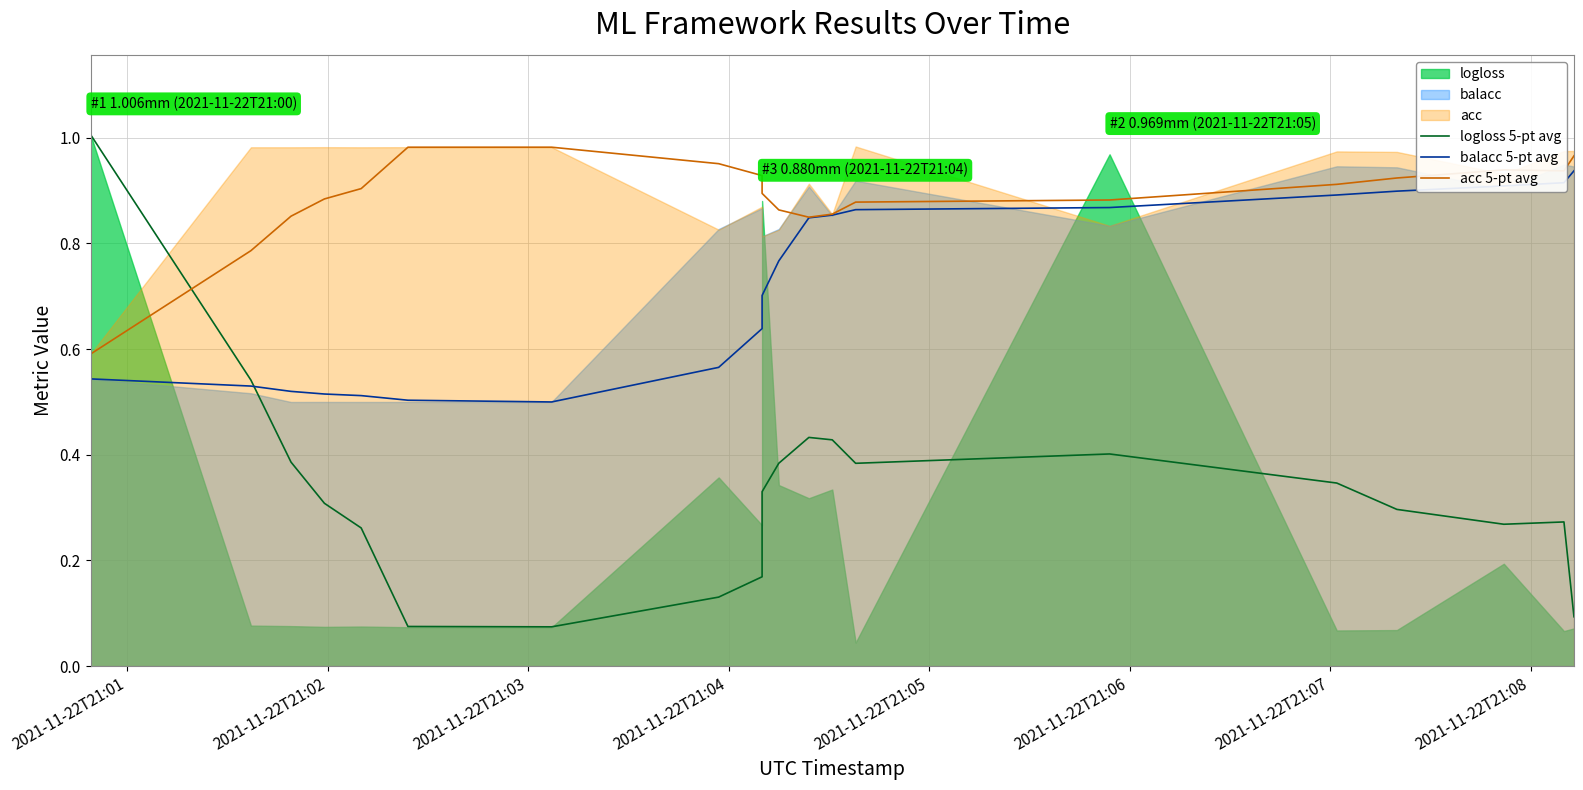

Reading left to right, what are all the values shown in this chart?

logloss 5-pt avg: 1.0	0.5	0.4	0.3	0.3	0.1	0.1	0.1	0.2	0.3	0.4	0.4	0.4	0.4	0.4	0.3	0.3	0.3	0.3	0.1
balacc 5-pt avg: 0.5	0.5	0.5	0.5	0.5	0.5	0.5	0.6	0.6	0.7	0.8	0.8	0.9	0.9	0.9	0.9	0.9	0.9	0.9	0.9
acc 5-pt avg: 0.6	0.8	0.9	0.9	0.9	1.0	1.0	1.0	0.9	0.9	0.9	0.8	0.9	0.9	0.9	0.9	0.9	0.9	0.9	1.0